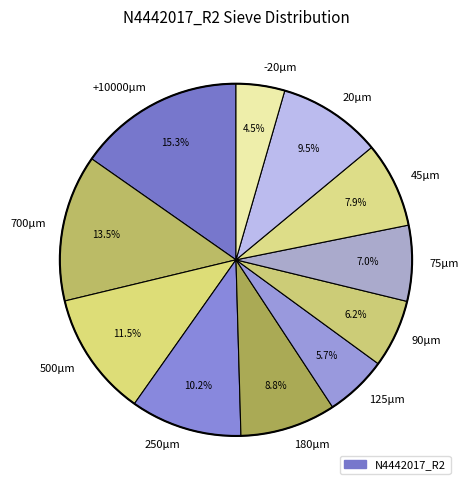

What percentage do 20µm and 45µm together represent?

17.4%